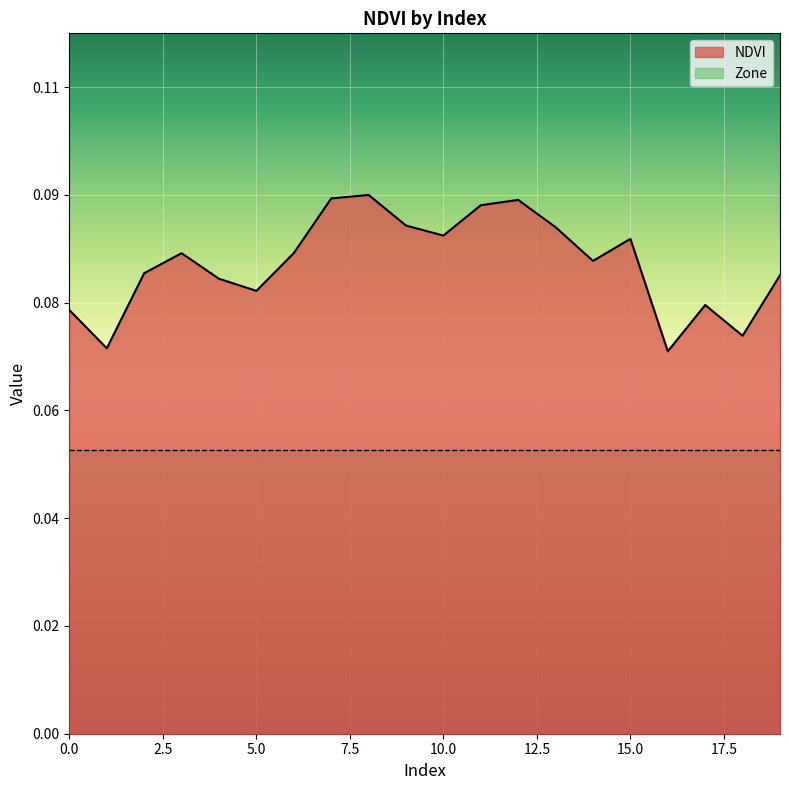

Count the values in the range 0 to 1.

20